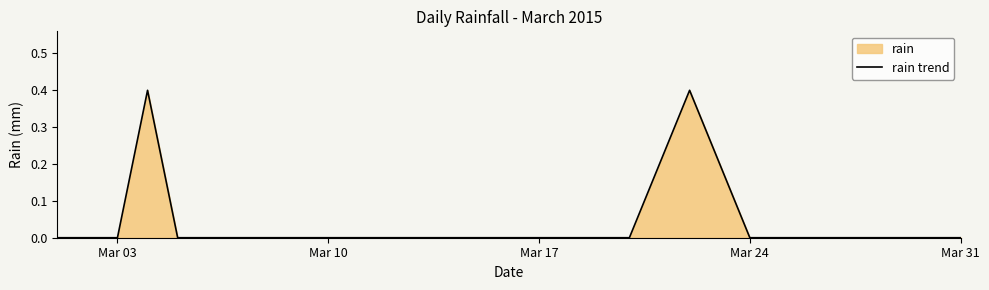

What is the difference between the maximum and second lowest values?

0.4